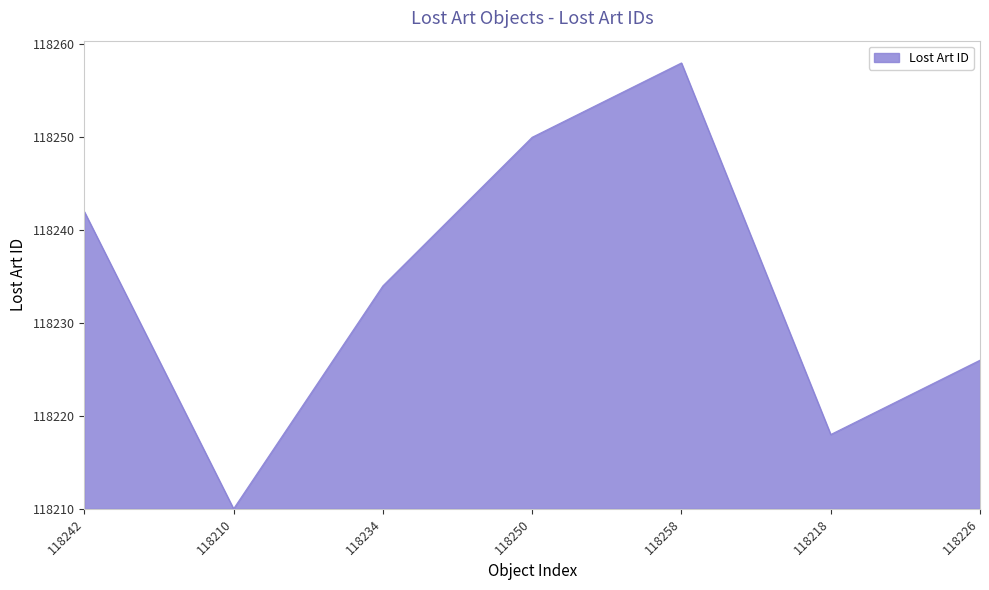

Does the chart display data point markers on the line(s)?

No